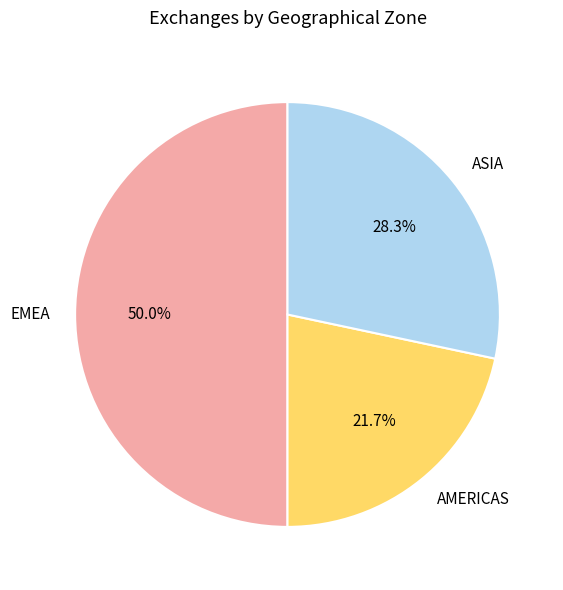

To the nearest percent, what percentage of the pie is EMEA?

50%